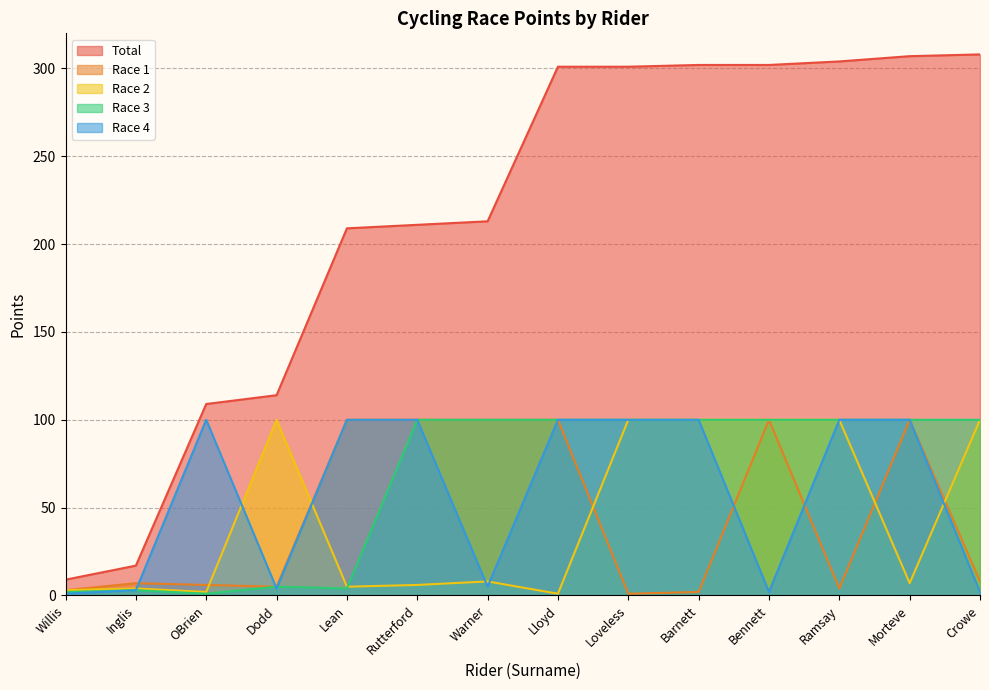

Does the chart display data point markers on the line(s)?

No